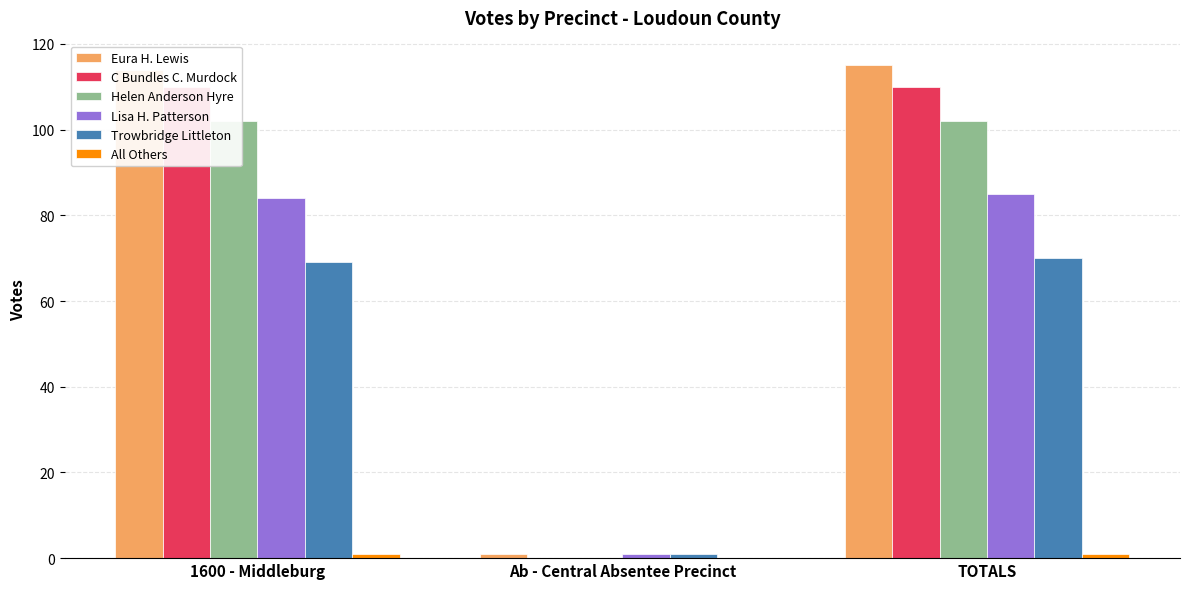

At how many categories does at least one series exceed 81?

2